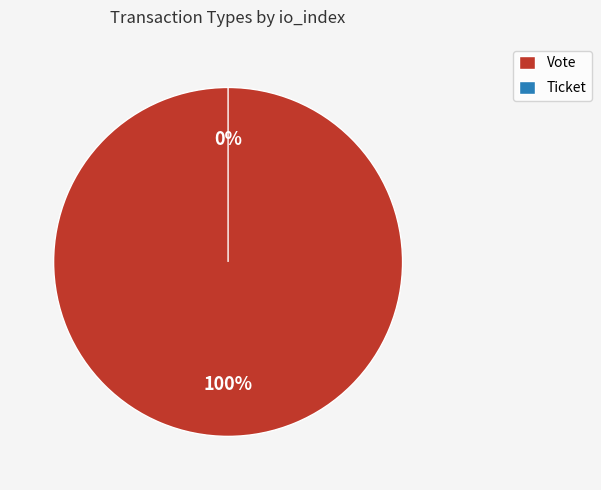

Is the sum of Vote and Ticket greater than half?

Yes